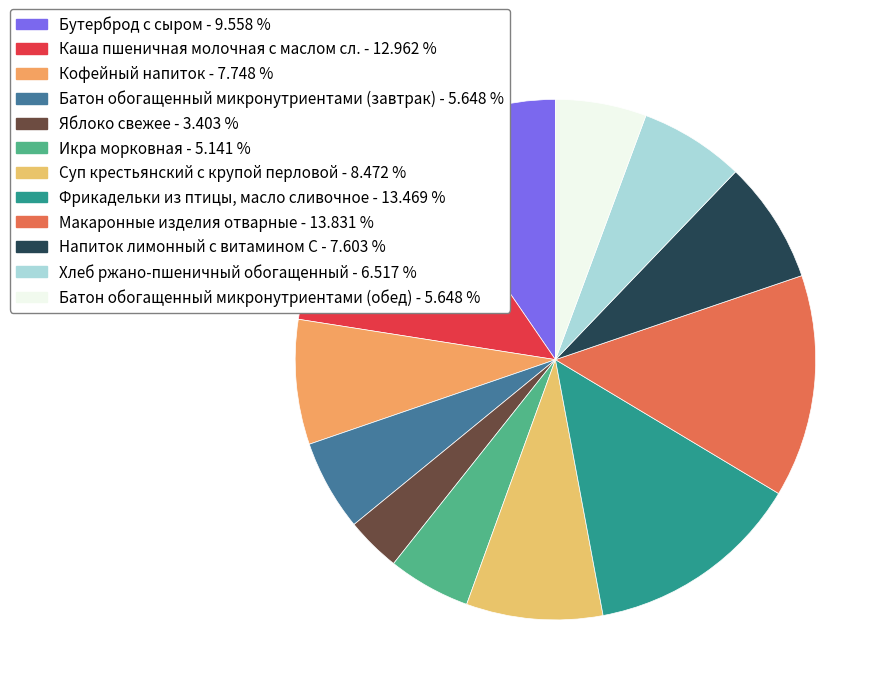

True or false: Икра морковная accounts for 5% of the total.

True